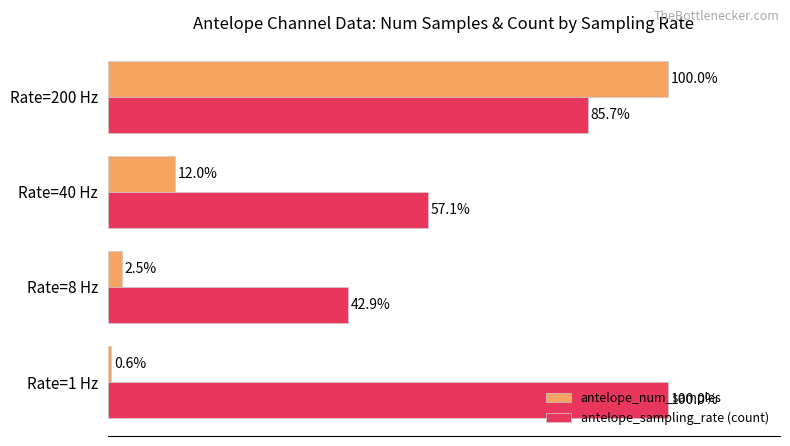

Is the value of antelope_num_samples at Rate=40 Hz greater than the value of antelope_sampling_rate (count) at Rate=40 Hz?

No